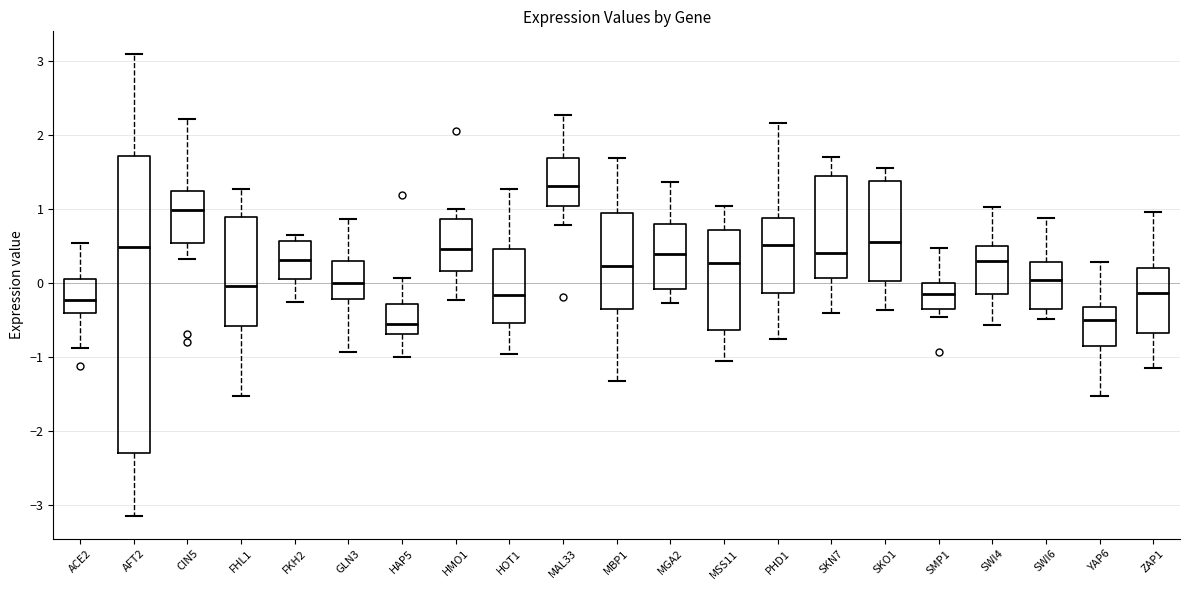

Which box is the tallest, from its lower edge to its upper edge?

AFT2